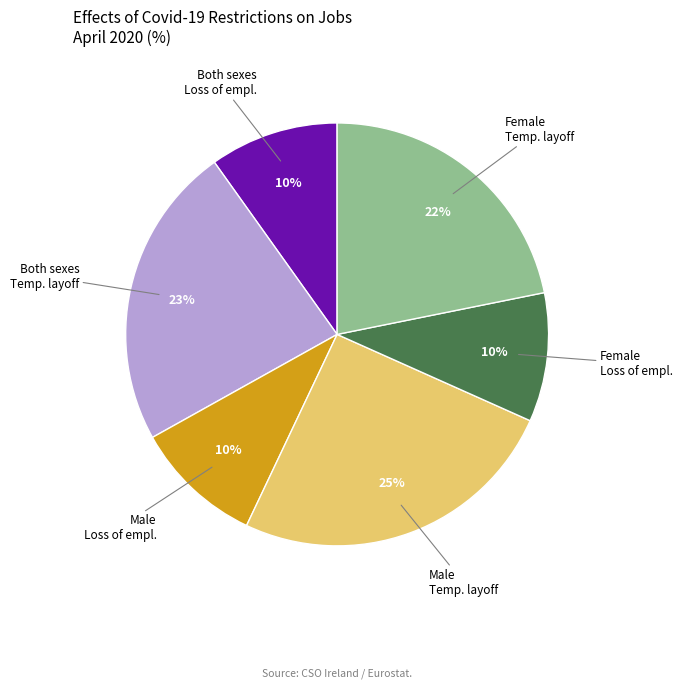

Is it true that Both sexes Loss of empl. is 20% of the pie?

False